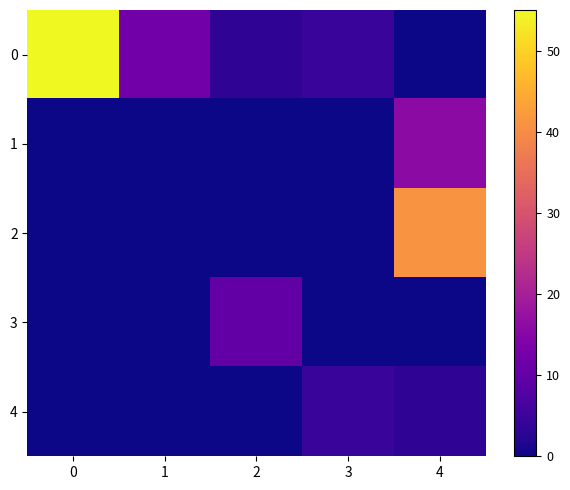

Reading left to right, list all the values displayed in this chart.

0: 0=55.1	1=12.1	2=3.4	3=4.5	4=0.0
1: 0=0.0	1=0.0	2=0.0	3=0.0	4=16.0
2: 0=0.0	1=0.0	2=0.0	3=0.0	4=41.1
3: 0=0.0	1=0.0	2=10.0	3=0.0	4=0.0
4: 0=0.0	1=0.0	2=0.0	3=4.5	4=3.4